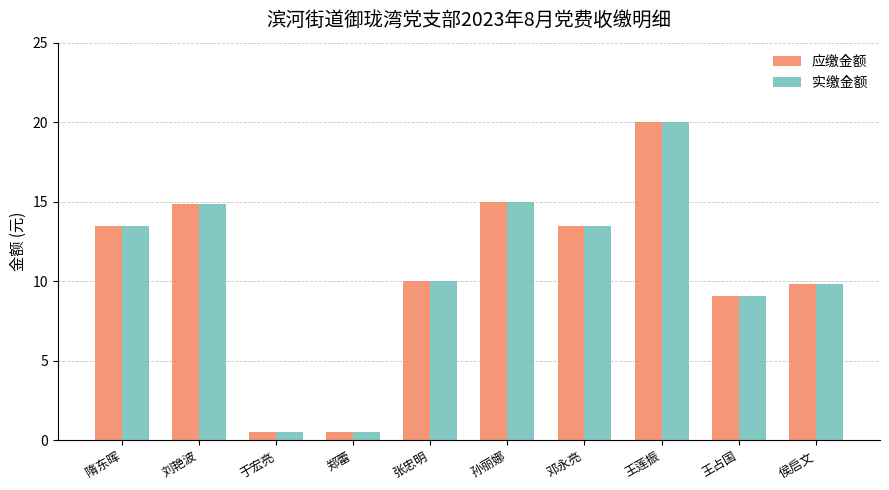

What is the difference between the 实缴金额 values at 王占国 and 隋东晖?

4.4